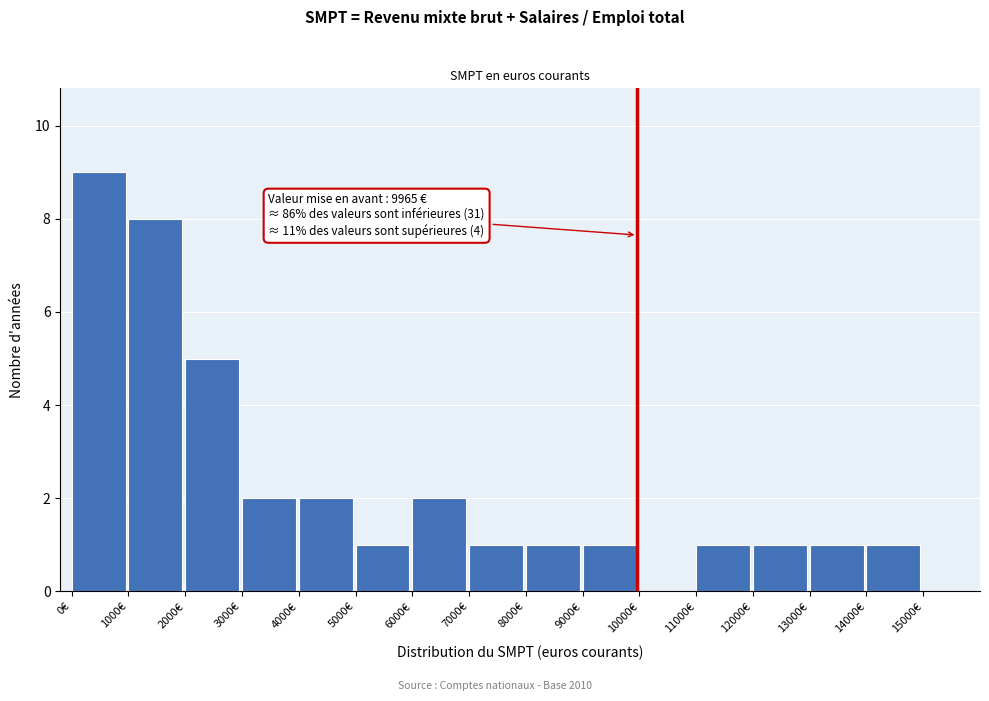

Which range on the x-axis has the tallest bar?

0 to 1000